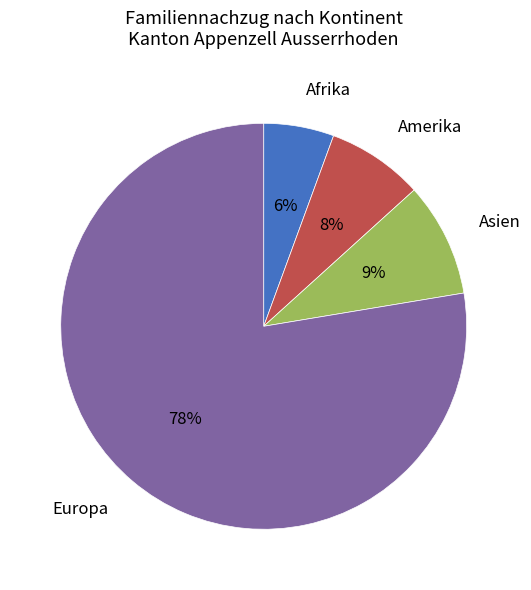

True or false: Amerika accounts for 8% of the total.

True